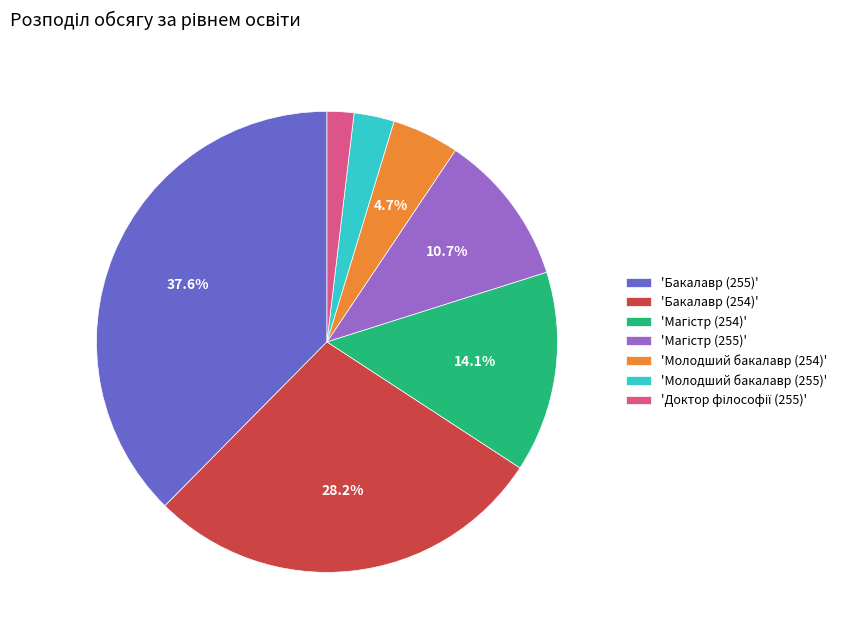

Is 'Бакалавр (254)' the majority of the pie?

No